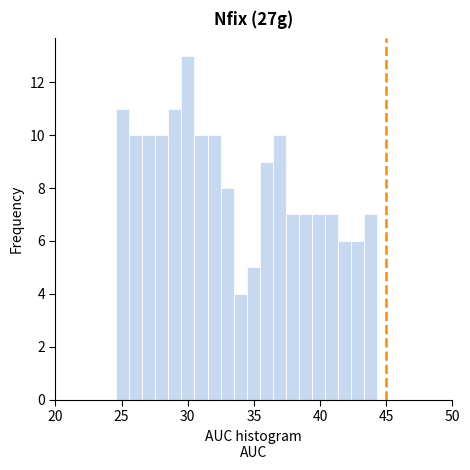

Read against the x-axis, roughly where is the centre of the tallest bar?

30.0